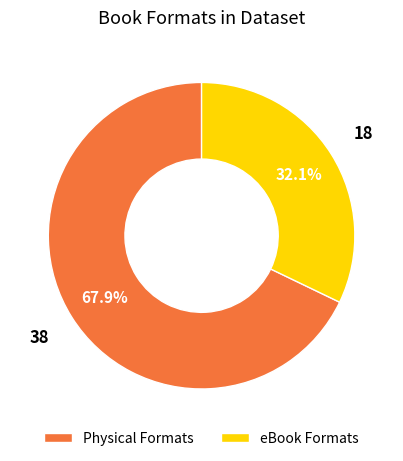

Which slice is the largest?

Physical Formats